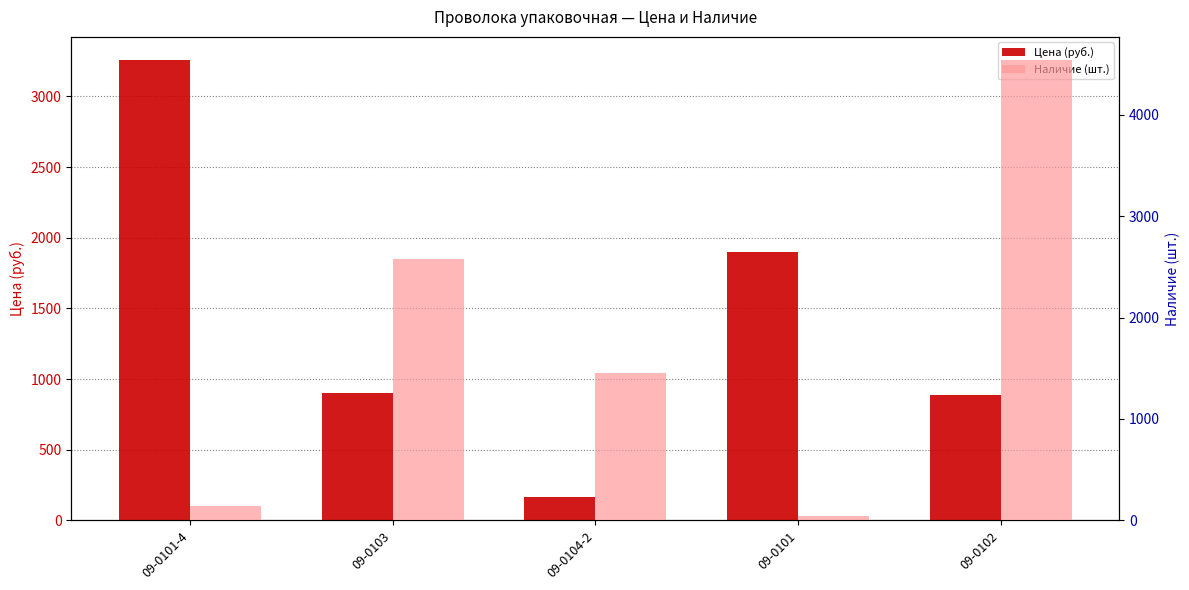

True or false: Цена (руб.) has a value of 900.0 at 09-0103.

True